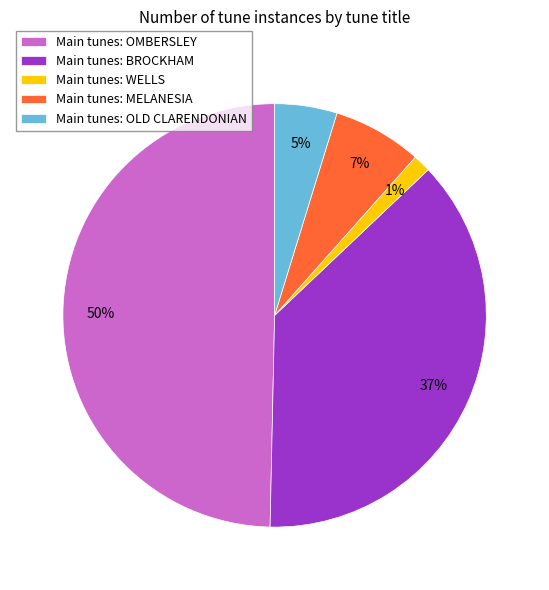

To the nearest percent, what percentage of the pie is Main tunes: WELLS?

1%